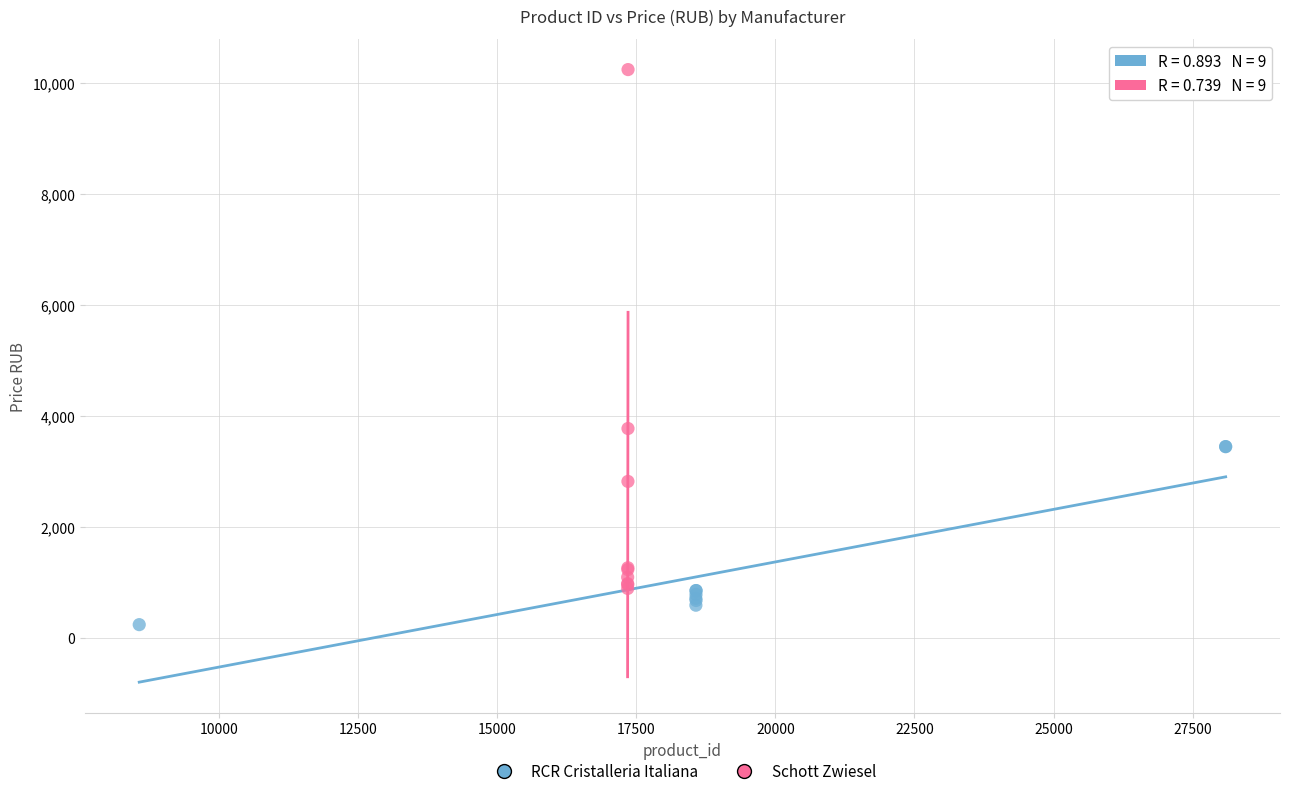

Which series contains the lowest Y value?

RCR Cristalleria Italiana